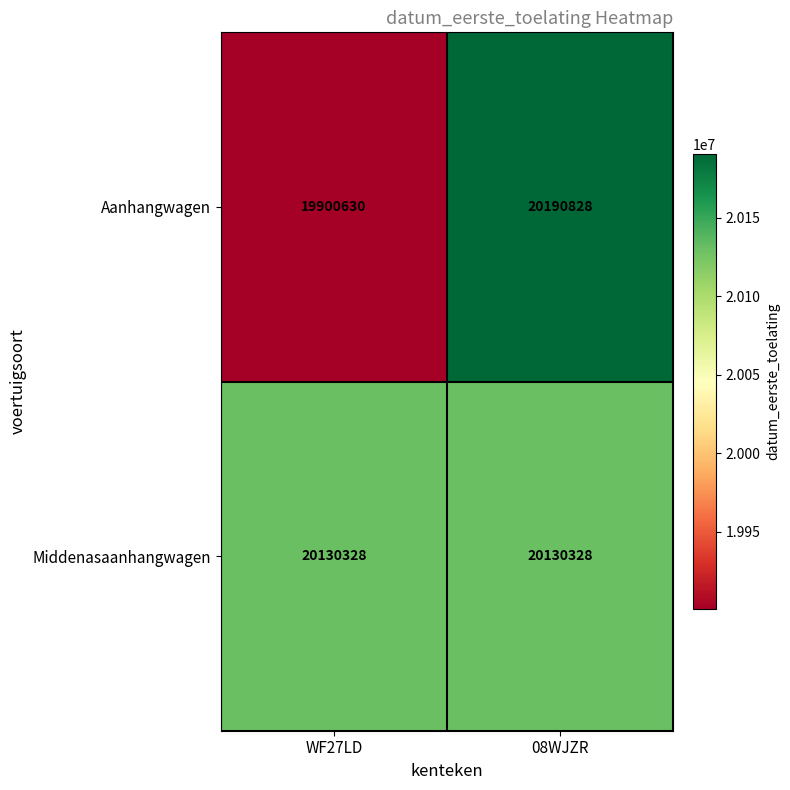

Reading right to left, list all the values displayed in this chart.

Aanhangwagen: 08WJZR=20190828	WF27LD=19900630
Middenasaanhangwagen: 08WJZR=20130328	WF27LD=20130328